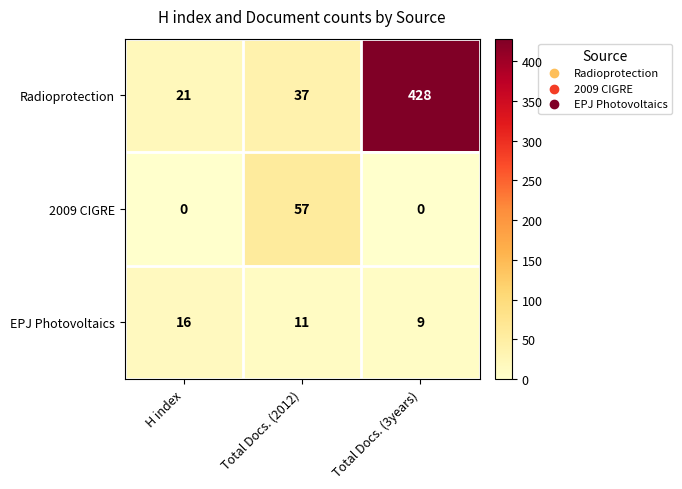

How many data points does each series have?

3